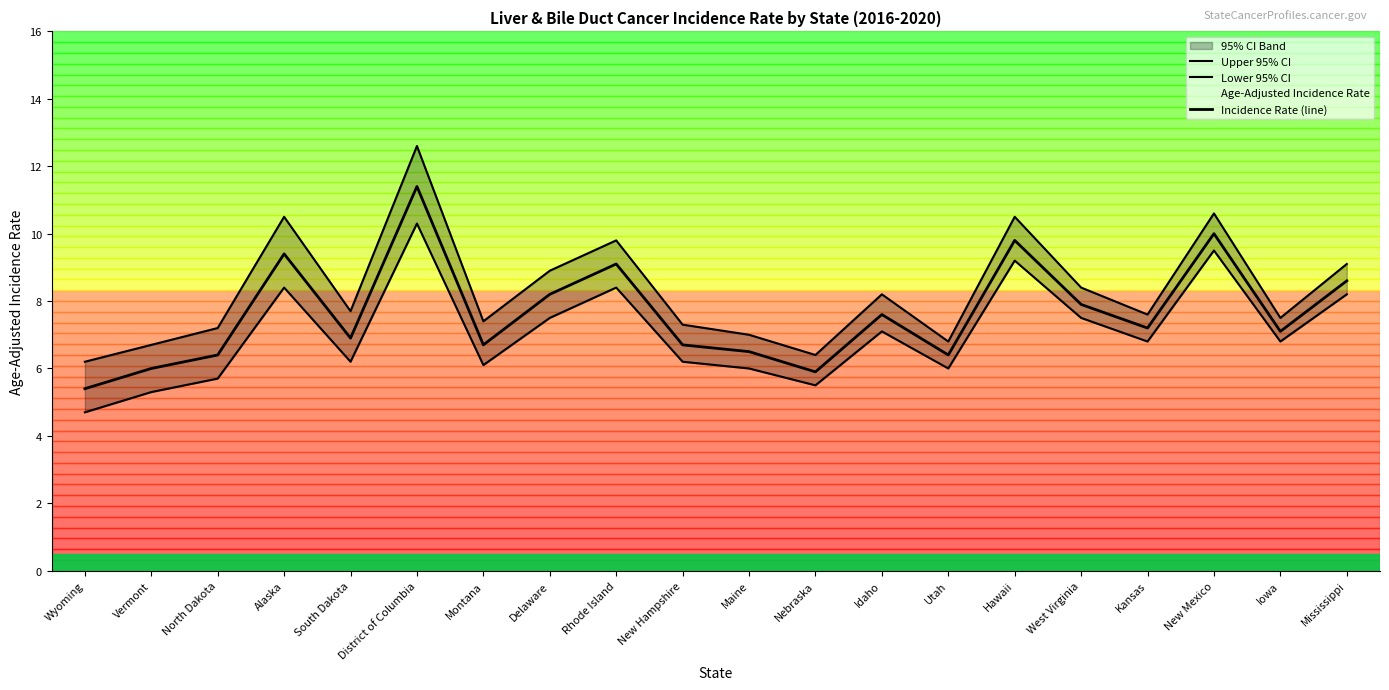

Does the chart display data point markers on the line(s)?

No